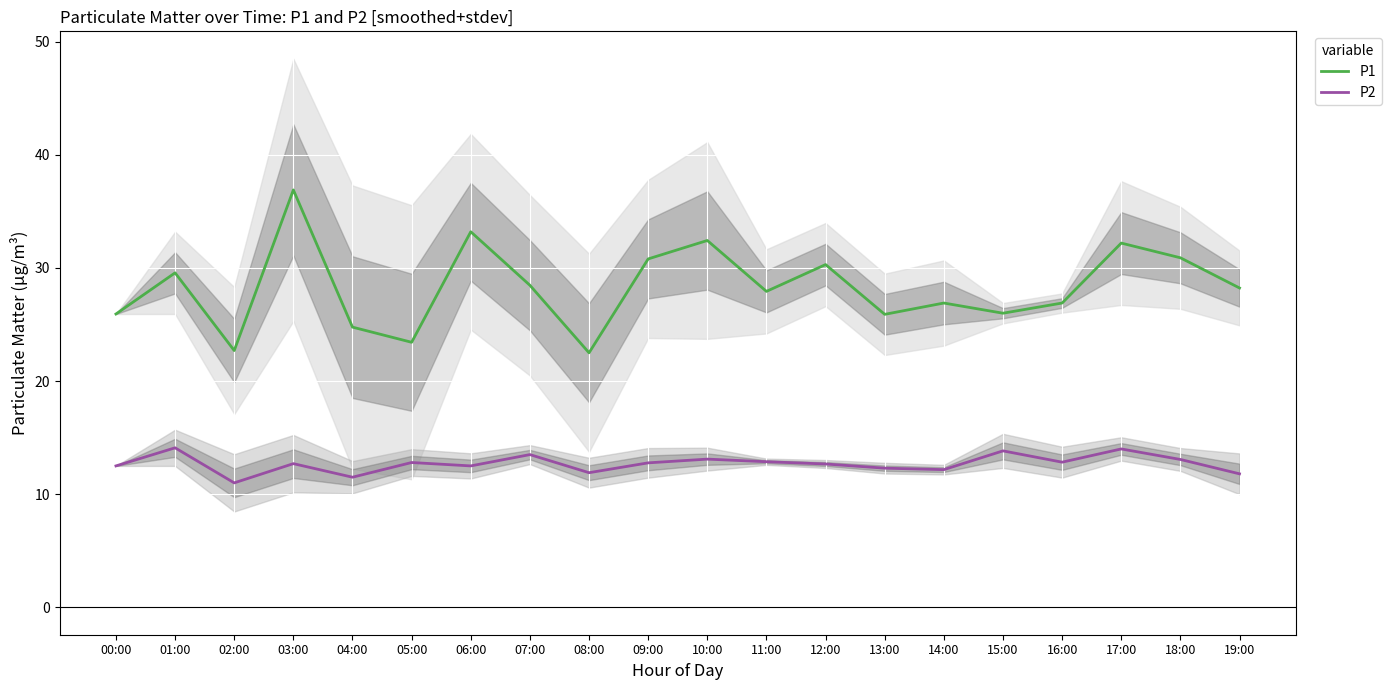

What is the sum of the P1 values at 18:00 and 06:00?

64.1